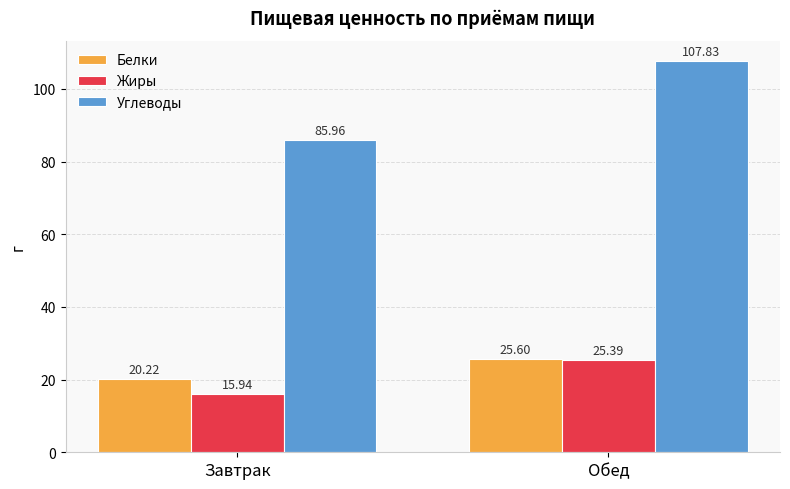

Is the value of Углеводы at Завтрак greater than the value of Жиры at Завтрак?

Yes